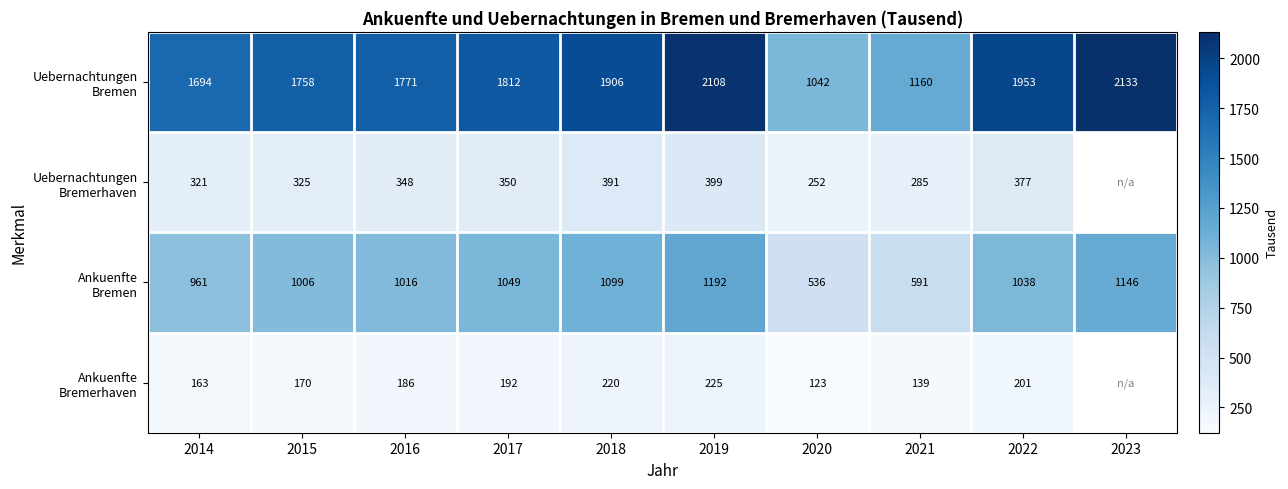

What is the sum of all Ankuenfte Bremen values?

9634.6